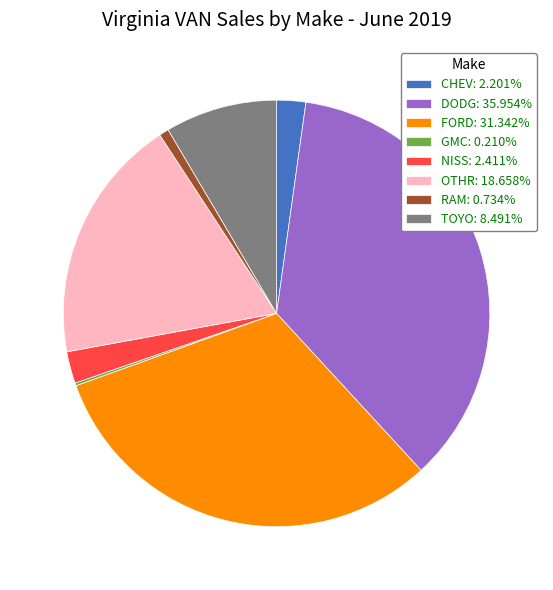

Is there any slice that represents more than half of the pie?

No